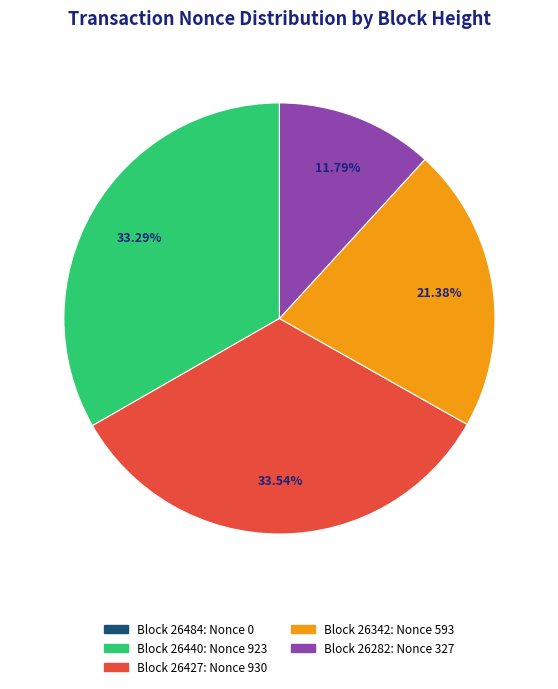

Is there any slice that represents more than half of the pie?

No